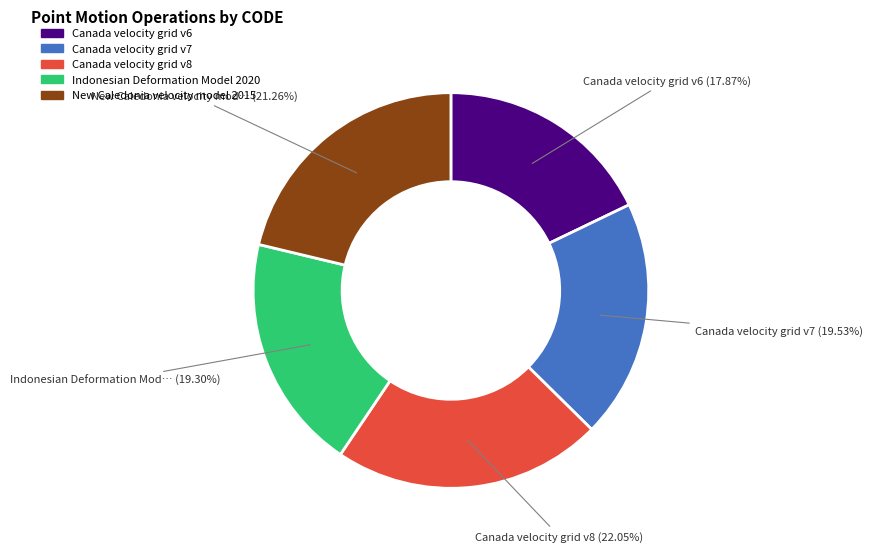

Approximately how many times larger is the value at Canada velocity grid v6 compared to Indonesian Deformation Model 2020?

0.9